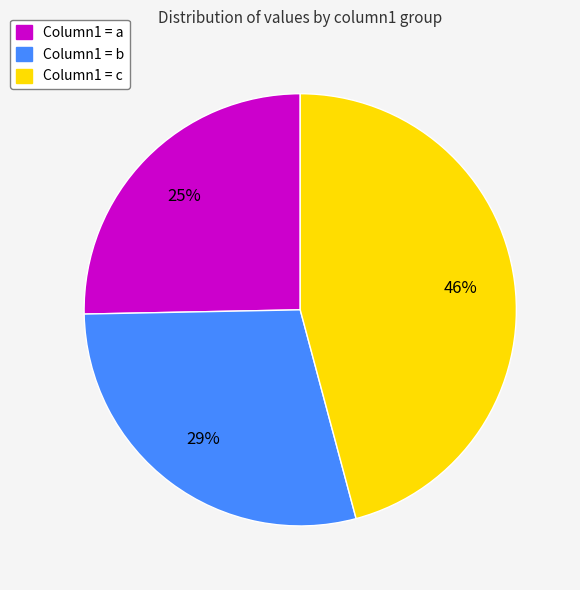

To the nearest percent, what is the difference between the largest and smallest slice percentages?

21%